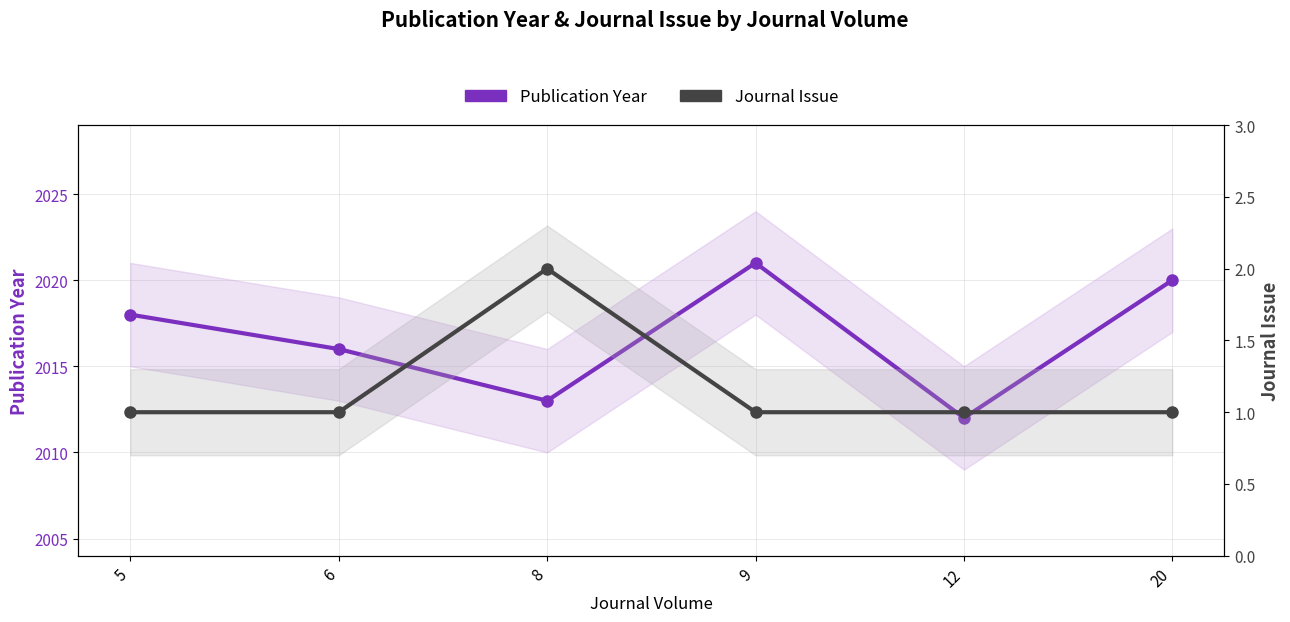

How many lines are shown in the chart?

2